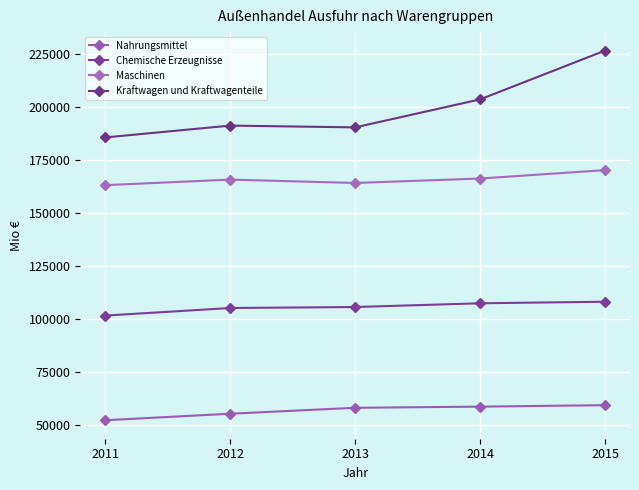

What is the difference between the highest and lowest values at 2015?

167074